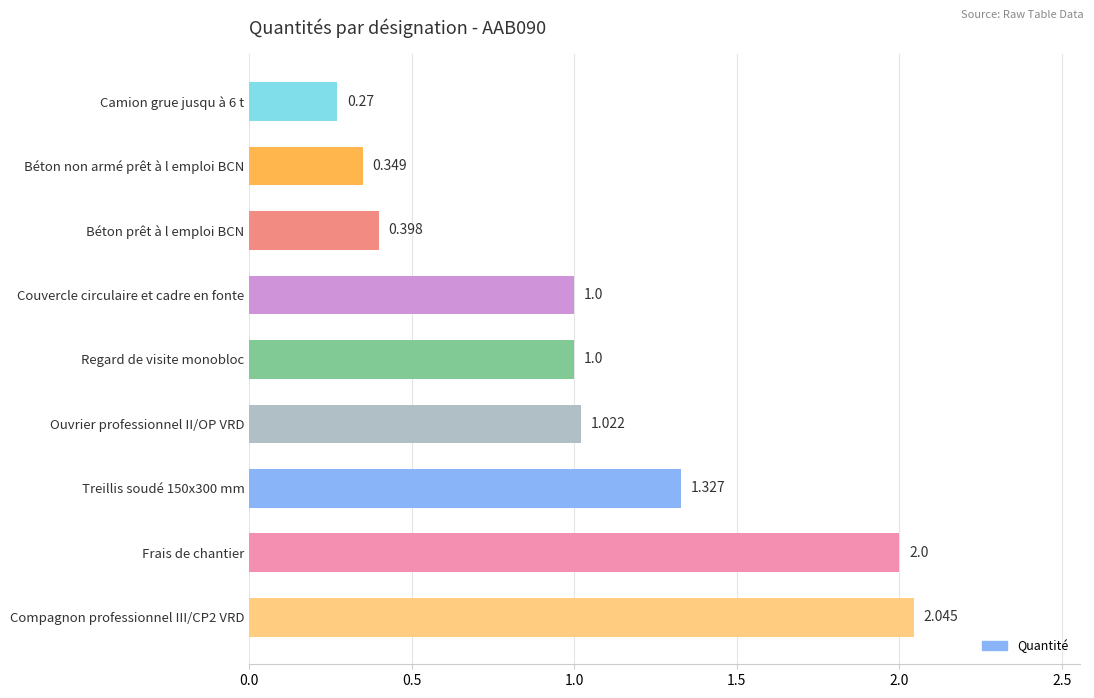

How many bars are there in total?

9